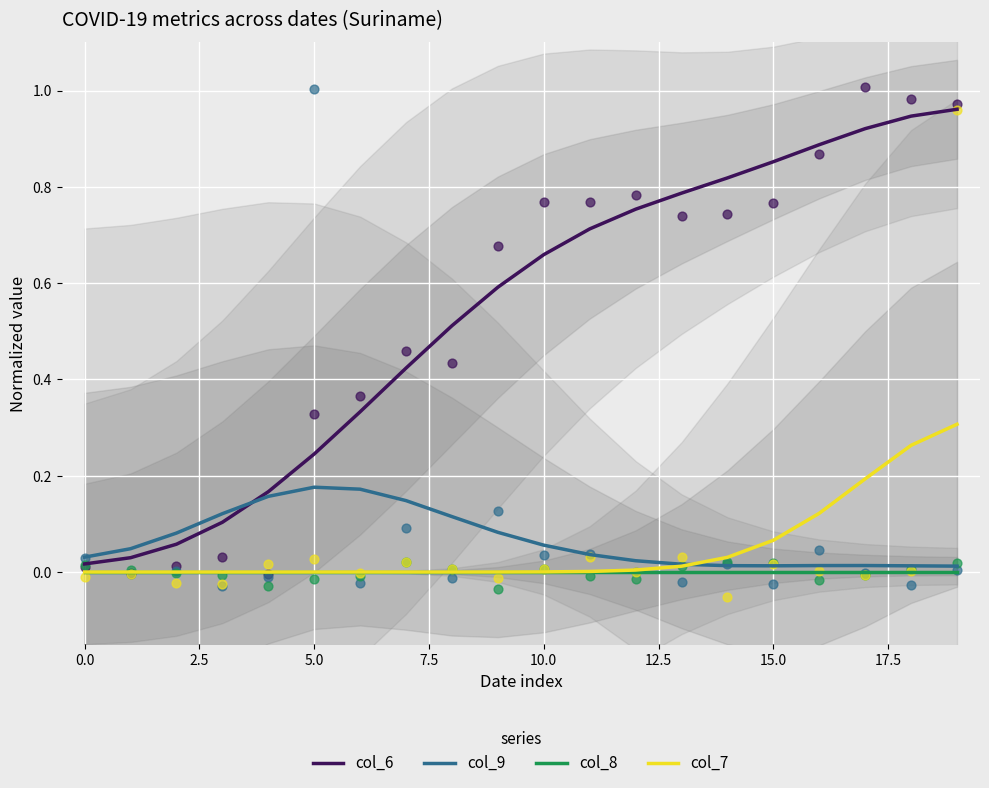

Which series reaches the maximum Y coordinate?

col_6